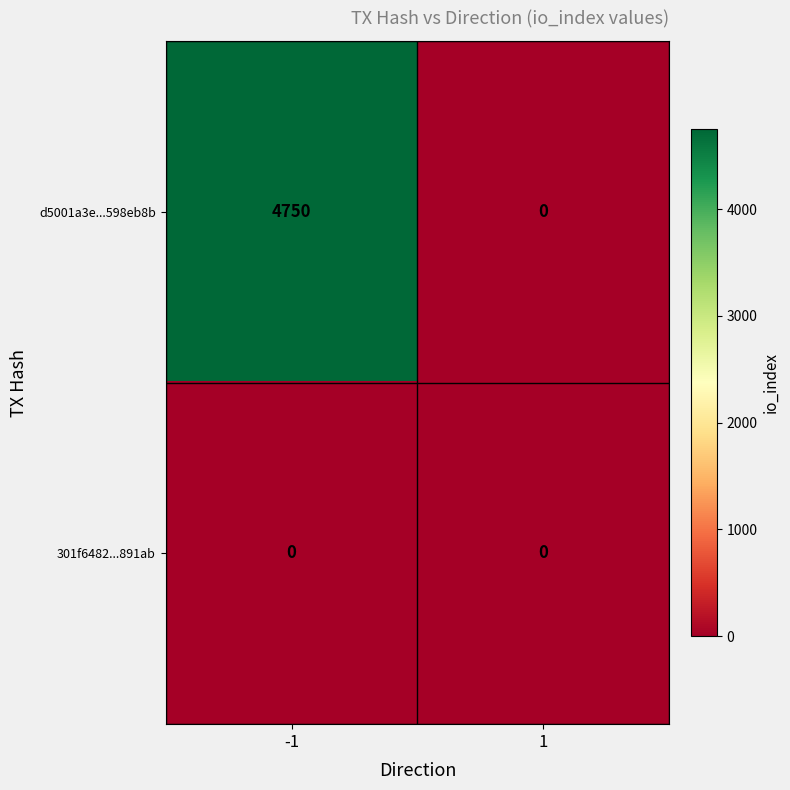

Rank the series by their average value, from highest to lowest.

d5001a3e...598eb8b, 301f6482...891ab